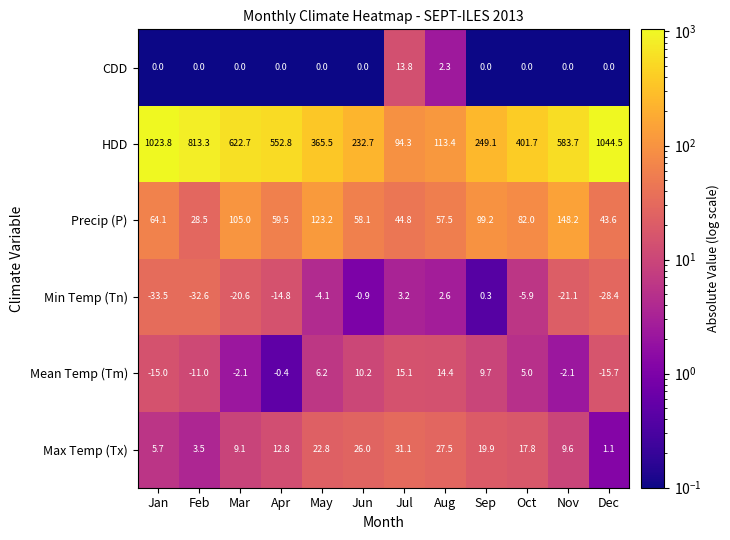

At how many categories does at least one series exceed 887?

2